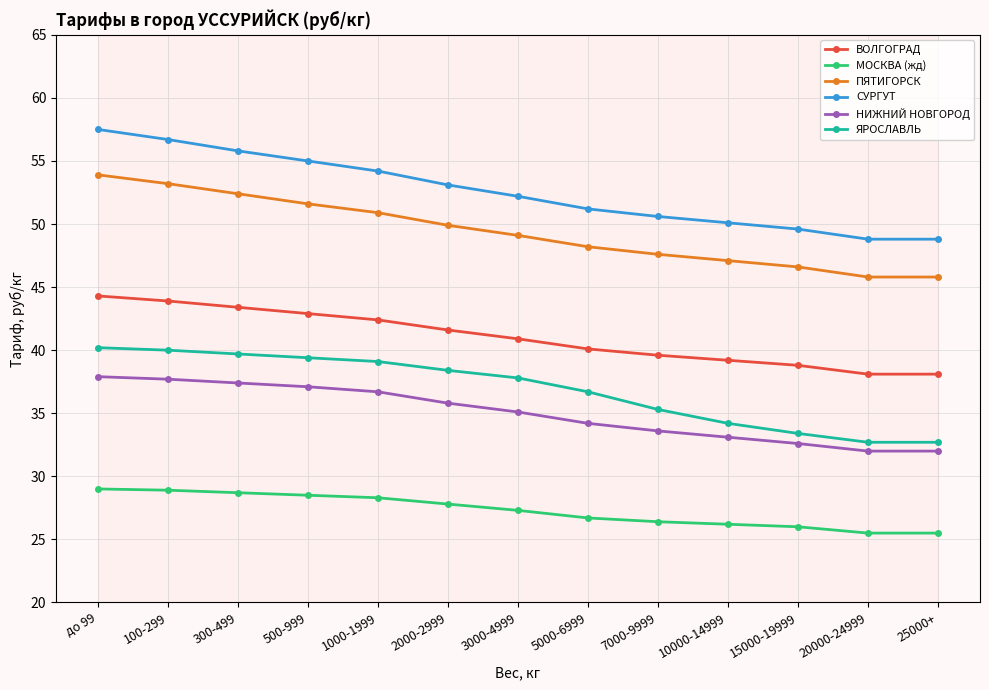

Reading right to left, transcribe all the data shown in this chart.

ВОЛГОГРАД: 38.1	38.1	38.8	39.2	39.6	40.1	40.9	41.6	42.4	42.9	43.4	43.9	44.3
МОСКВА (жд): 25.5	25.5	26.0	26.2	26.4	26.7	27.3	27.8	28.3	28.5	28.7	28.9	29.0
ПЯТИГОРСК: 45.8	45.8	46.6	47.1	47.6	48.2	49.1	49.9	50.9	51.6	52.4	53.2	53.9
СУРГУТ: 48.8	48.8	49.6	50.1	50.6	51.2	52.2	53.1	54.2	55.0	55.8	56.7	57.5
НИЖНИЙ НОВГОРОД: 32.0	32.0	32.6	33.1	33.6	34.2	35.1	35.8	36.7	37.1	37.4	37.7	37.9
ЯРОСЛАВЛЬ: 32.7	32.7	33.4	34.2	35.3	36.7	37.8	38.4	39.1	39.4	39.7	40.0	40.2